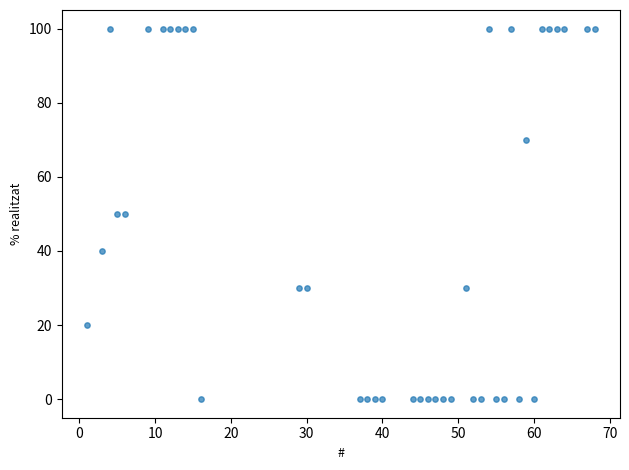

What is the range of X values (max minus min)?

67